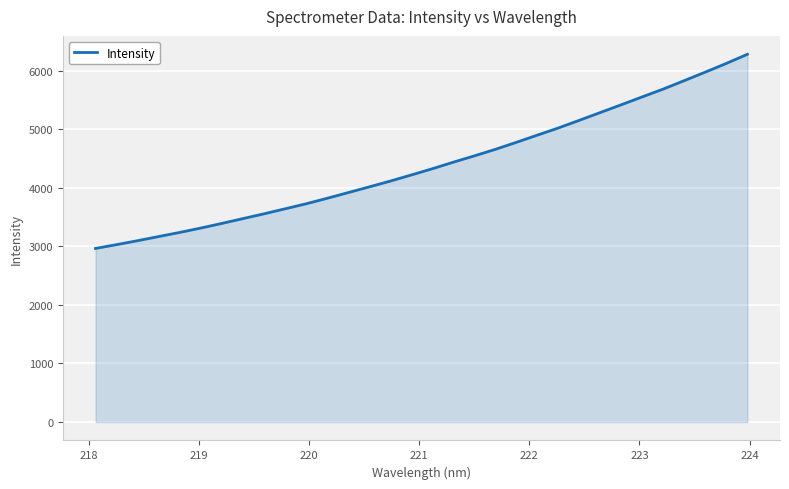

How many lines are shown in the chart?

1